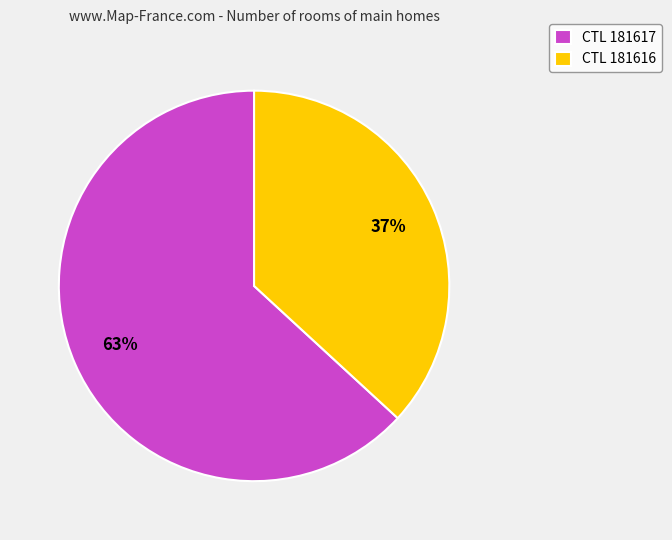

Which slice is the largest?

CTL 181617